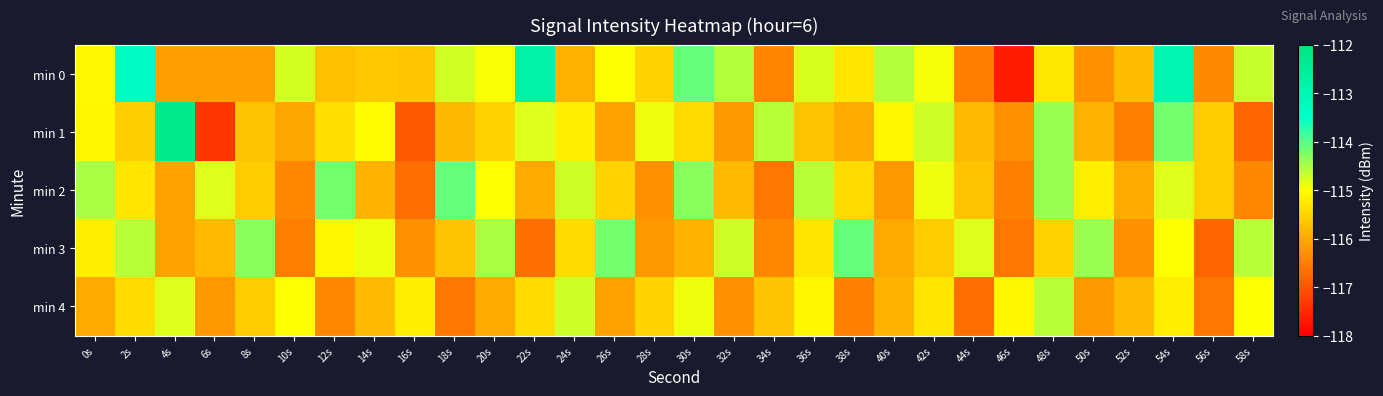

Reading left to right, what are all the values shown in this chart?

min 0: 0s=-115.1	2s=-113.4	4s=-116.1	6s=-116.1	8s=-116.1	10s=-114.8	12s=-115.7	14s=-115.6	16s=-115.7	18s=-114.7	20s=-115.0	22s=-112.8	24s=-115.9	26s=-115.0	28s=-115.5	30s=-114.1	32s=-114.6	34s=-116.4	36s=-114.8	38s=-115.3	40s=-114.6	42s=-114.9	44s=-116.5	46s=-117.7	48s=-115.3	50s=-116.3	52s=-115.8	54s=-113.0	56s=-116.4	58s=-114.7
min 1: 0s=-115.1	2s=-115.6	4s=-112.3	6s=-117.3	8s=-115.7	10s=-116.1	12s=-115.4	14s=-115.0	16s=-116.9	18s=-115.8	20s=-115.5	22s=-114.8	24s=-115.2	26s=-116.1	28s=-114.9	30s=-115.4	32s=-116.2	34s=-114.6	36s=-115.7	38s=-116.0	40s=-115.1	42s=-114.7	44s=-115.8	46s=-116.3	48s=-114.4	50s=-115.9	52s=-116.5	54s=-114.2	56s=-115.6	58s=-116.8
min 2: 0s=-114.5	2s=-115.3	4s=-116.1	6s=-114.8	8s=-115.6	10s=-116.4	12s=-114.2	14s=-115.9	16s=-116.7	18s=-114.1	20s=-115.0	22s=-116.0	24s=-114.7	26s=-115.5	28s=-116.3	30s=-114.3	32s=-115.8	34s=-116.6	36s=-114.6	38s=-115.4	40s=-116.2	42s=-114.9	44s=-115.7	46s=-116.5	48s=-114.4	50s=-115.2	52s=-116.0	54s=-114.8	56s=-115.6	58s=-116.4
min 3: 0s=-115.2	2s=-114.6	4s=-116.1	6s=-115.8	8s=-114.3	10s=-116.5	12s=-115.1	14s=-114.9	16s=-116.3	18s=-115.7	20s=-114.5	22s=-116.7	24s=-115.4	26s=-114.2	28s=-116.2	30s=-115.9	32s=-114.7	34s=-116.4	36s=-115.3	38s=-114.1	40s=-116.0	42s=-115.6	44s=-114.8	46s=-116.6	48s=-115.5	50s=-114.4	52s=-116.3	54s=-115.0	56s=-116.8	58s=-114.6
min 4: 0s=-116.0	2s=-115.4	4s=-114.8	6s=-116.2	8s=-115.6	10s=-115.0	12s=-116.4	14s=-115.8	16s=-115.2	18s=-116.6	20s=-116.0	22s=-115.4	24s=-114.7	26s=-116.1	28s=-115.5	30s=-114.9	32s=-116.3	34s=-115.7	36s=-115.1	38s=-116.5	40s=-115.9	42s=-115.3	44s=-116.7	46s=-115.1	48s=-114.6	50s=-116.2	52s=-115.8	54s=-115.2	56s=-116.6	58s=-115.0